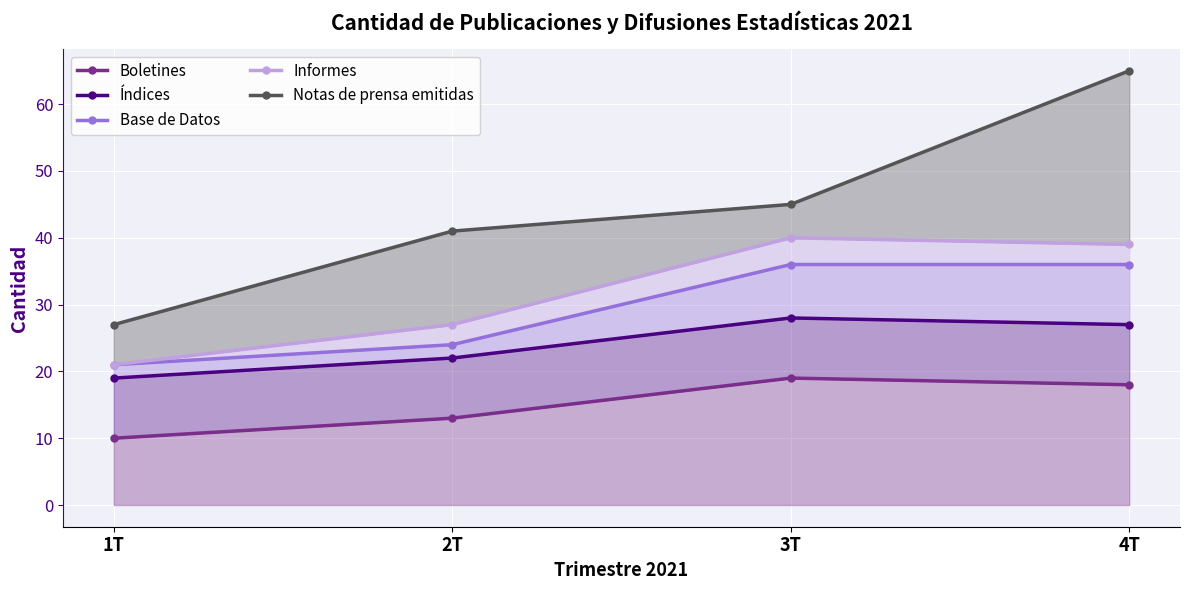

Reading left to right, what are all the values shown in this chart?

Boletines: 10	13	19	18
Índices: 19	22	28	27
Base de Datos: 21	24	36	36
Informes: 21	27	40	39
Notas de prensa emitidas: 27	41	45	65